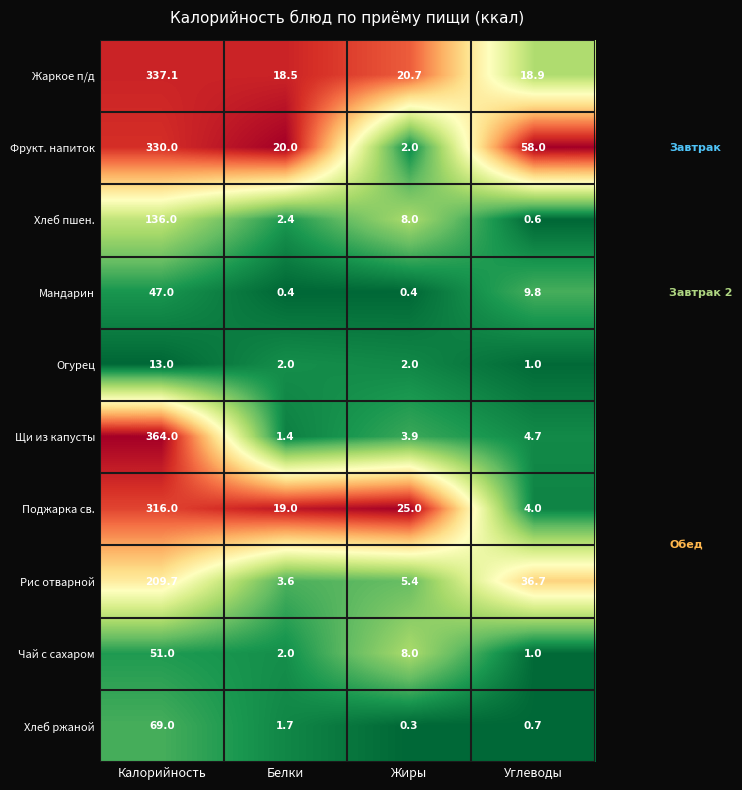

What value does the Мандарин series have at Калорийность?

47.0